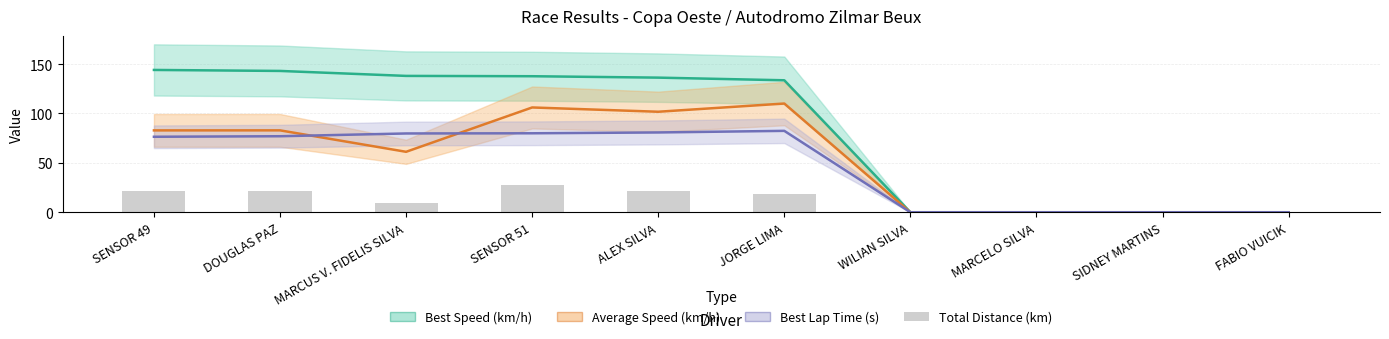

The value of Best Lap Time (s) at SENSOR 51 is 112.8. True or false?

False